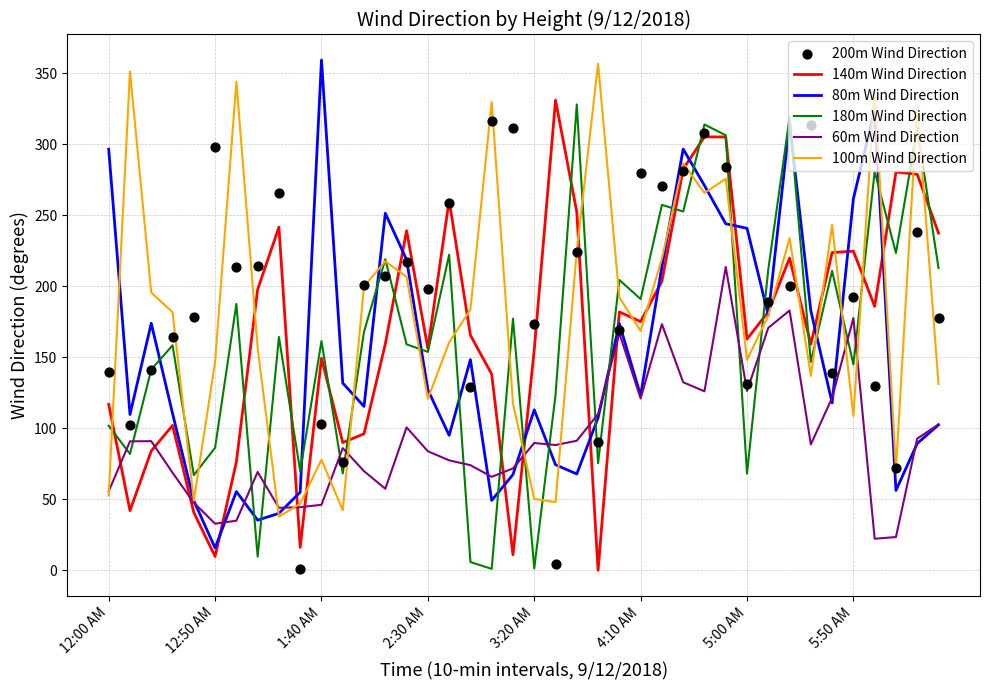

Which series has the widest spread of Y values?

80m Wind Direction